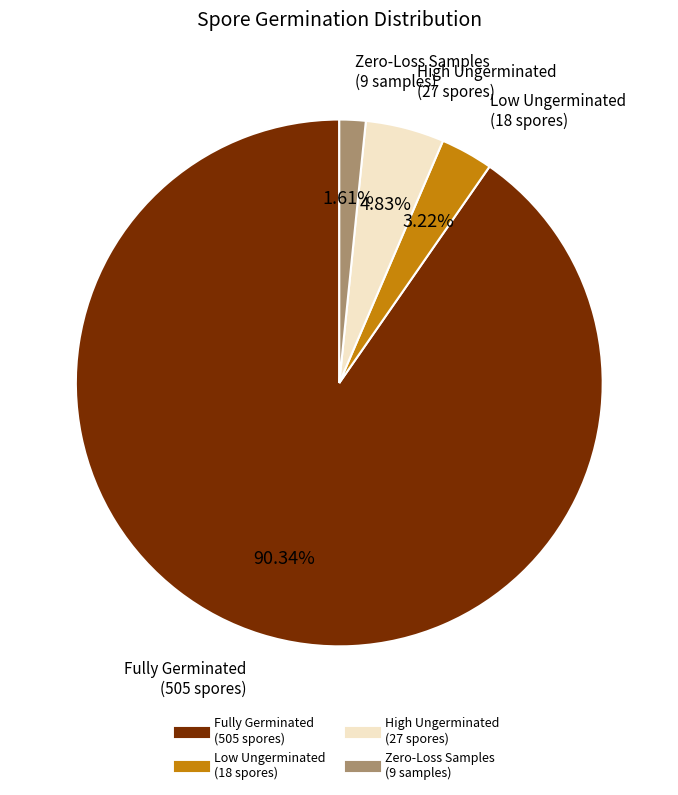

Is there a majority slice in this chart?

Yes